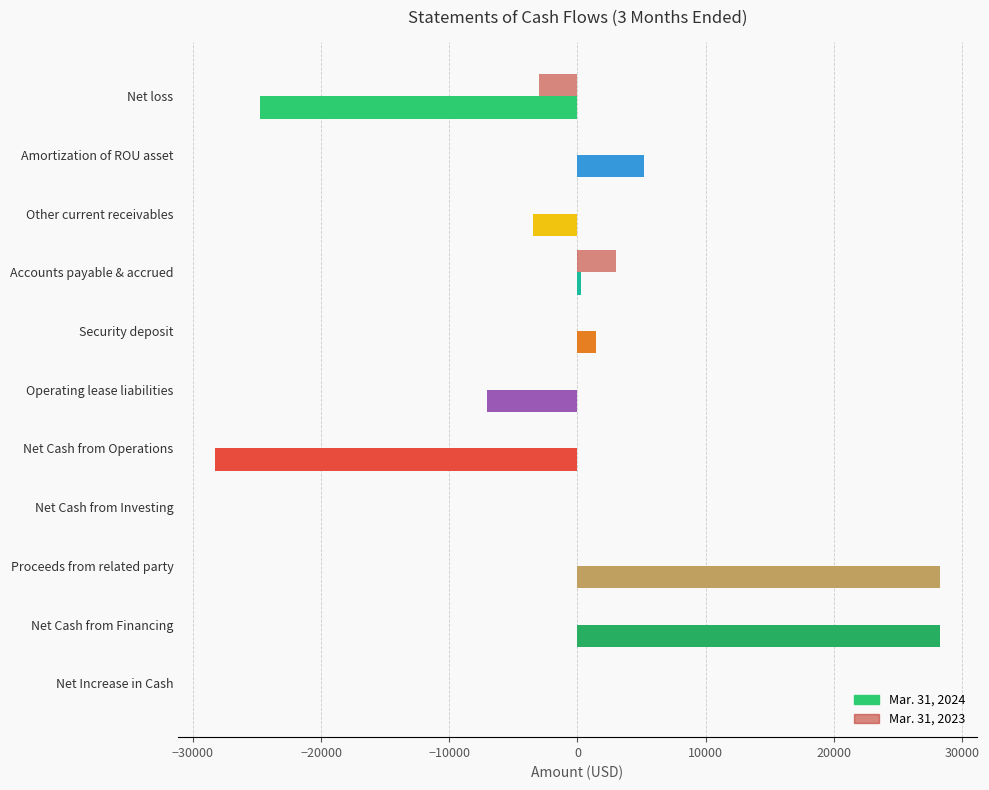

What is the greatest value displayed?

28296